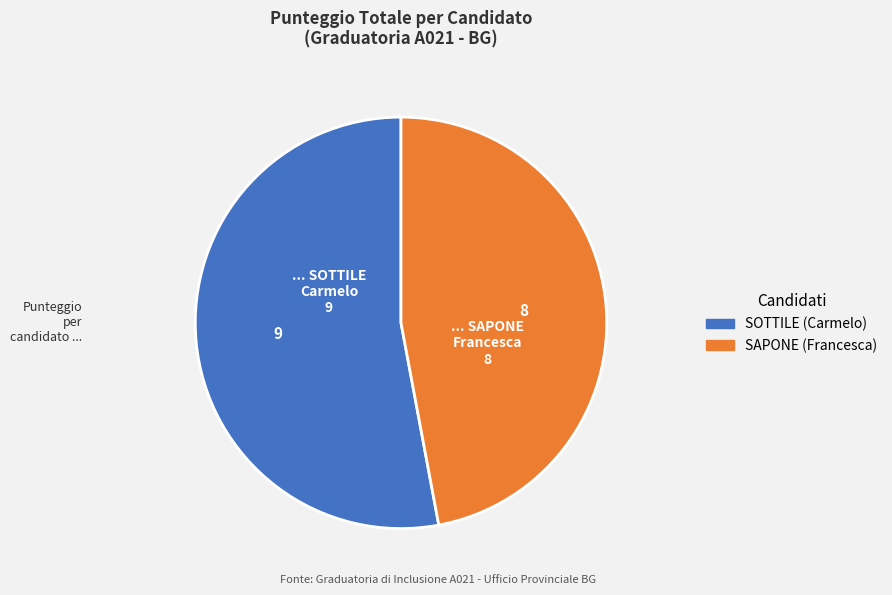

The SAPONE slice represents 59% of the pie. True or false?

False